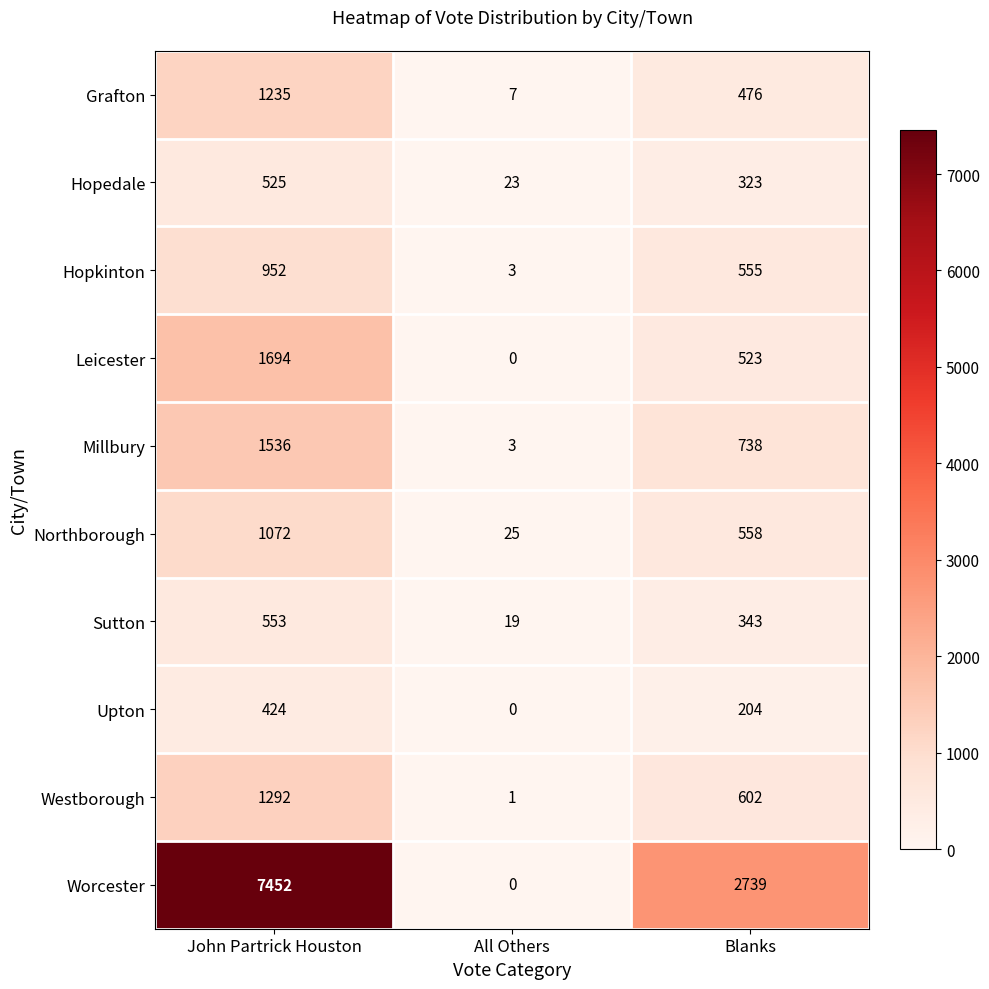

What is the maximum value shown in the chart?

7452